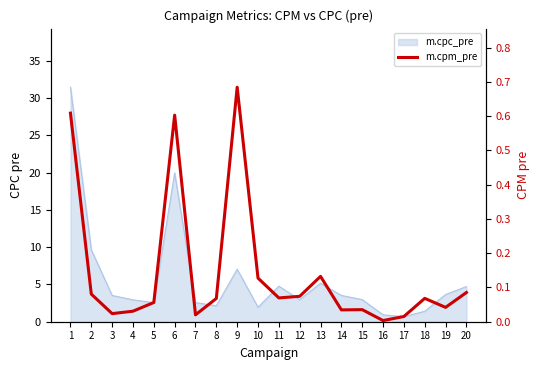

Reading left to right, what are all the values shown in this chart?

1=0.6	2=0.1	3=0.0	4=0.0	5=0.1	6=0.6	7=0.0	8=0.1	9=0.7	10=0.1	11=0.1	12=0.1	13=0.1	14=0.0	15=0.0	16=0.0	17=0.0	18=0.1	19=0.0	20=0.1